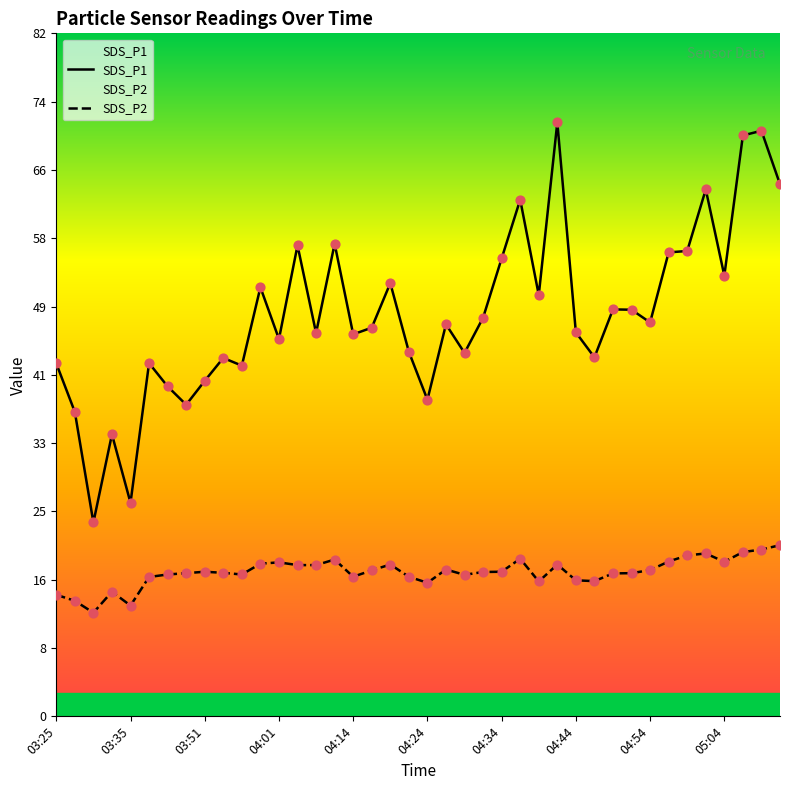

Which series has the widest spread of Y values?

SDS_P1